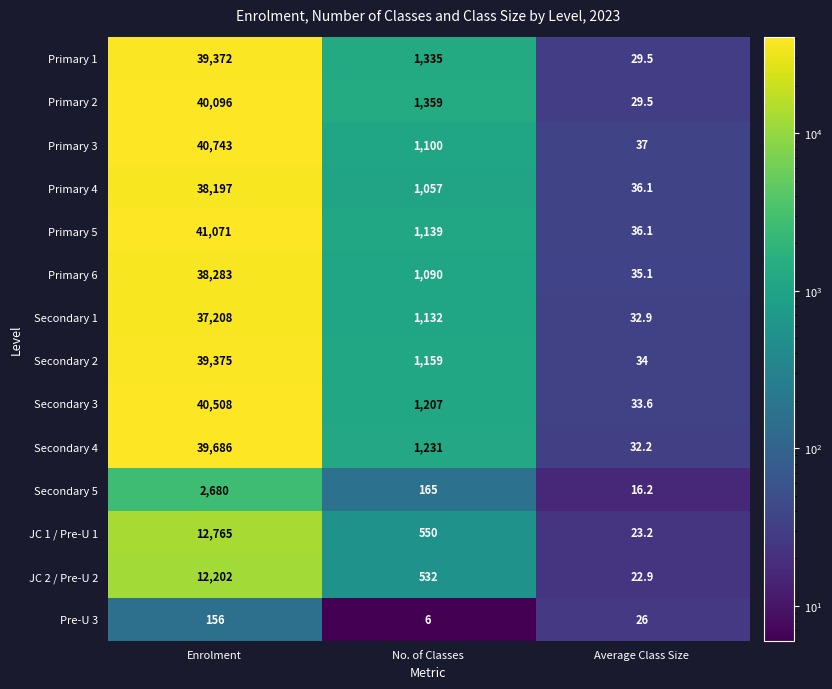

Count the number of data series in this chart.

14